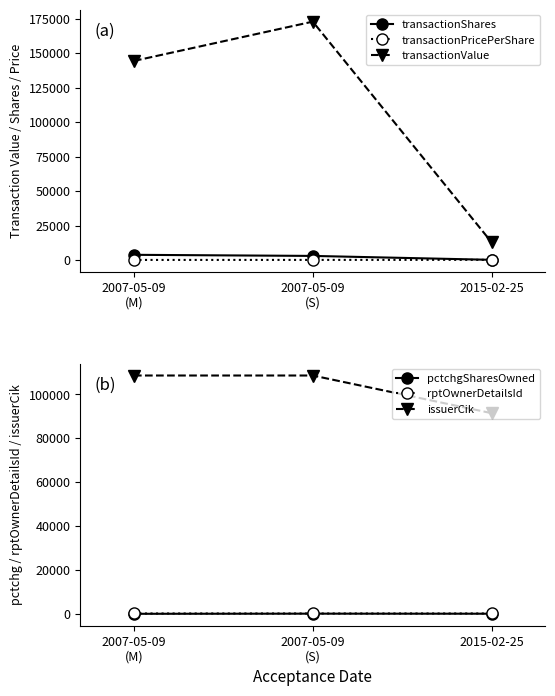

What is the label of the 2nd point from the right?

2007-05-09
(S)